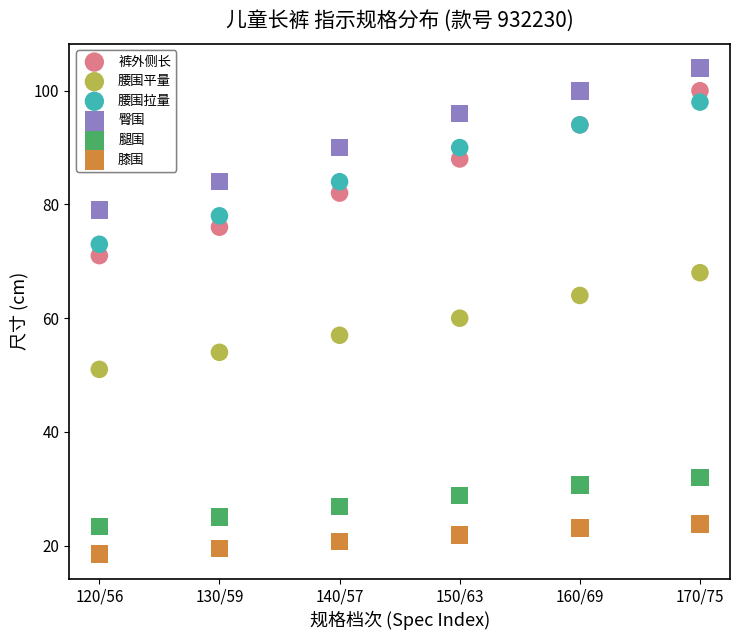

In the 腰围平量 series, what Y value is closest to 59?

60.0